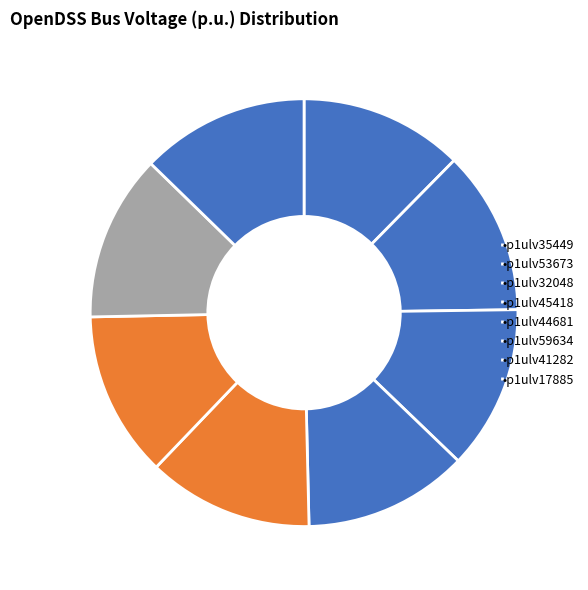

Which category has the biggest portion of the pie?

p1ulv17885